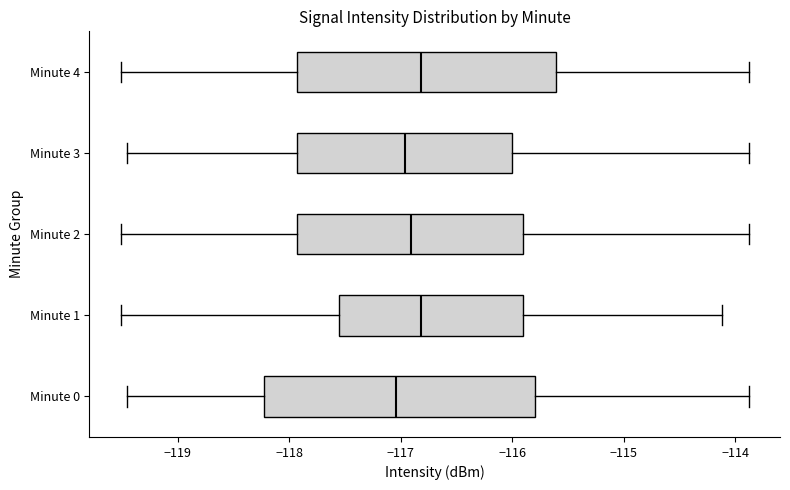

Where is the right edge of the box for Minute 2 on the x-axis? The values are not printed on the chart, so give them approximately, as read against the axis.

-115.9